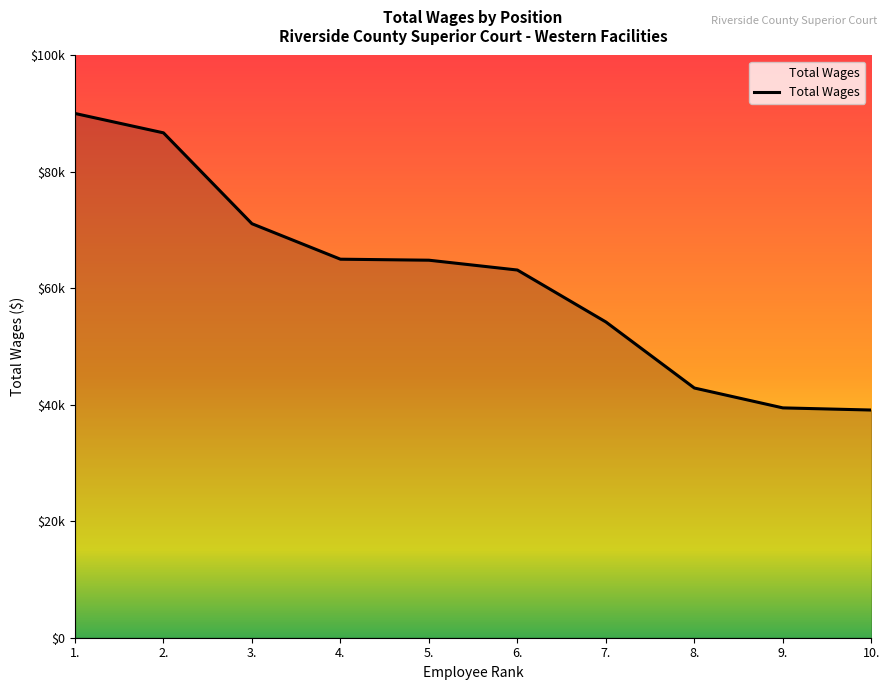

Reading left to right, what are all the values shown in this chart?

1.=90042	2.=86714	3.=71106	4.=65012	5.=64840	6.=63152	7.=54234	8.=42888	9.=39476	10.=39106